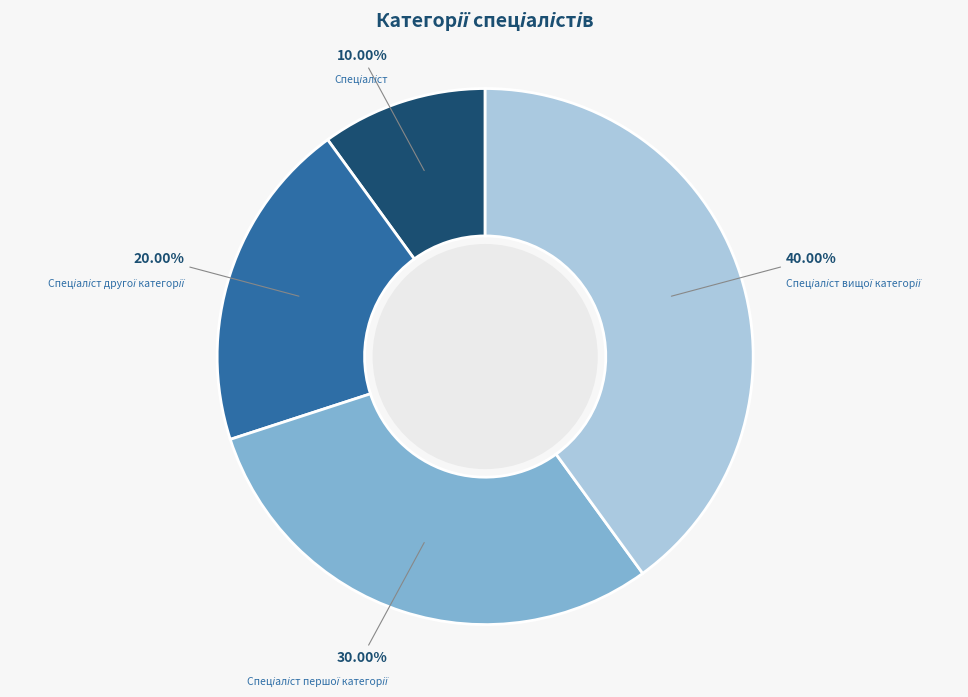

To the nearest percent, what is the difference between the largest and smallest slice percentages?

30%